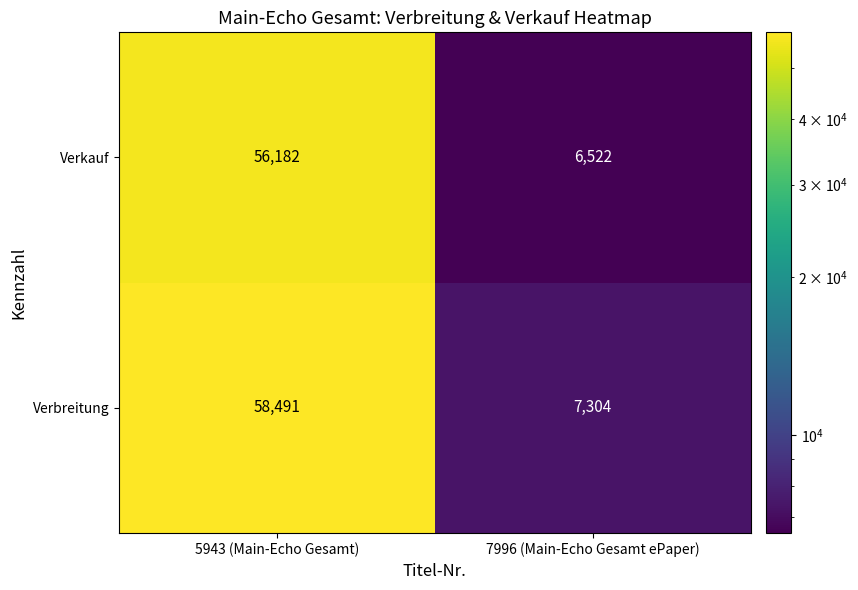

What is the average value of the Verbreitung series?

32898